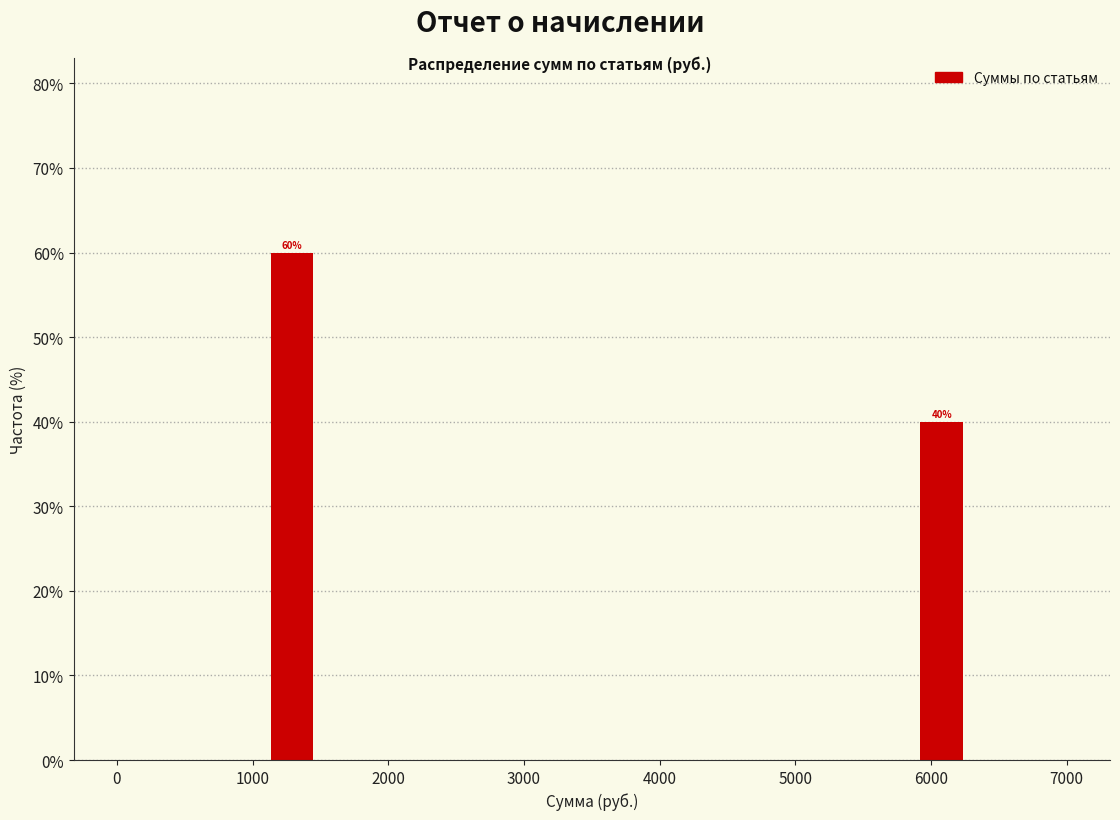

Read against the x-axis, roughly where is the centre of the tallest bar?

1300